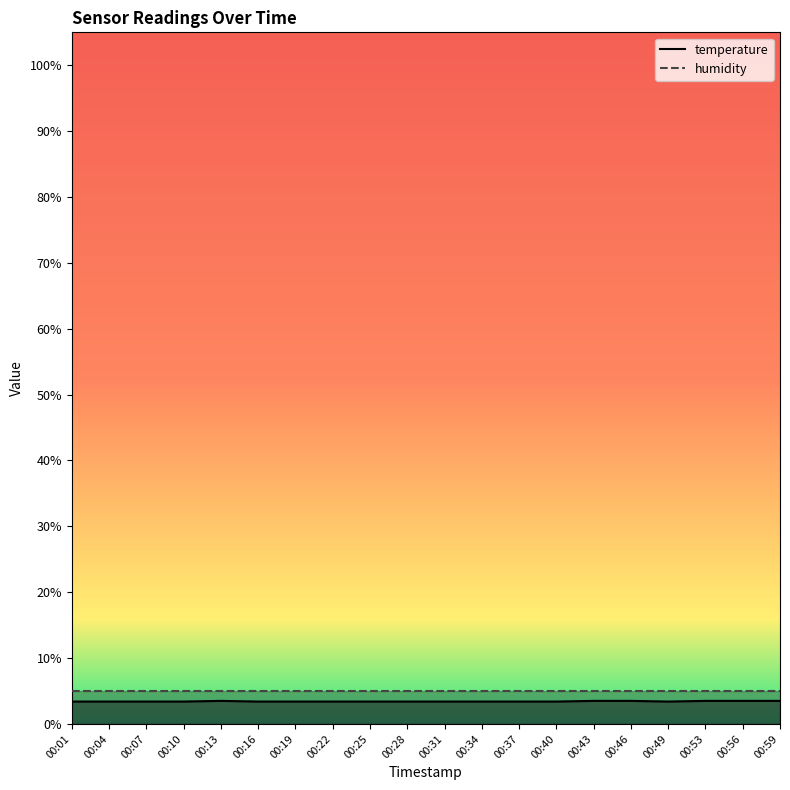

True or false: the data shows 3.5 at 00:56.

True